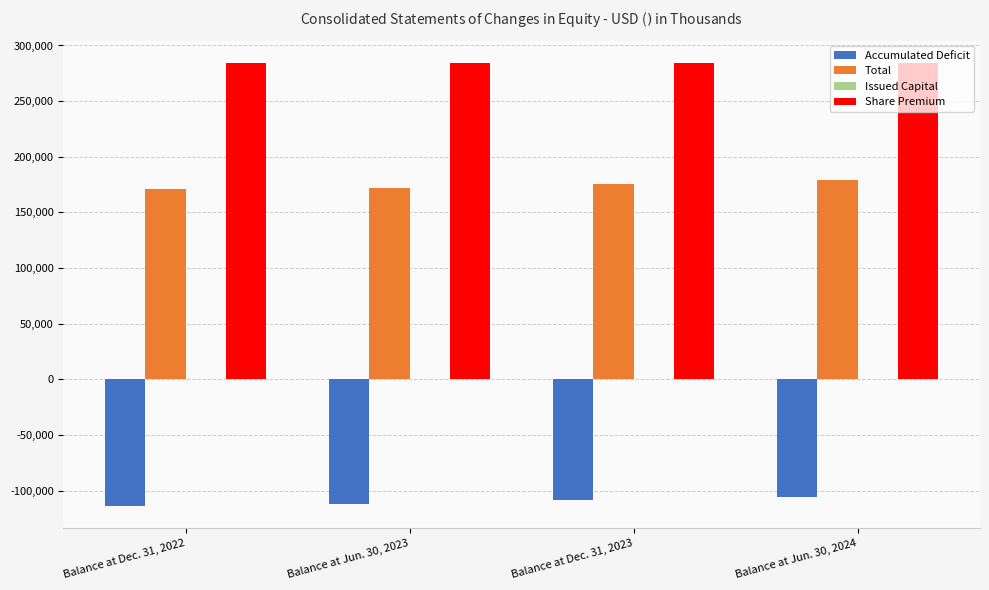

What is the sum of all Share Premium values?

1137624